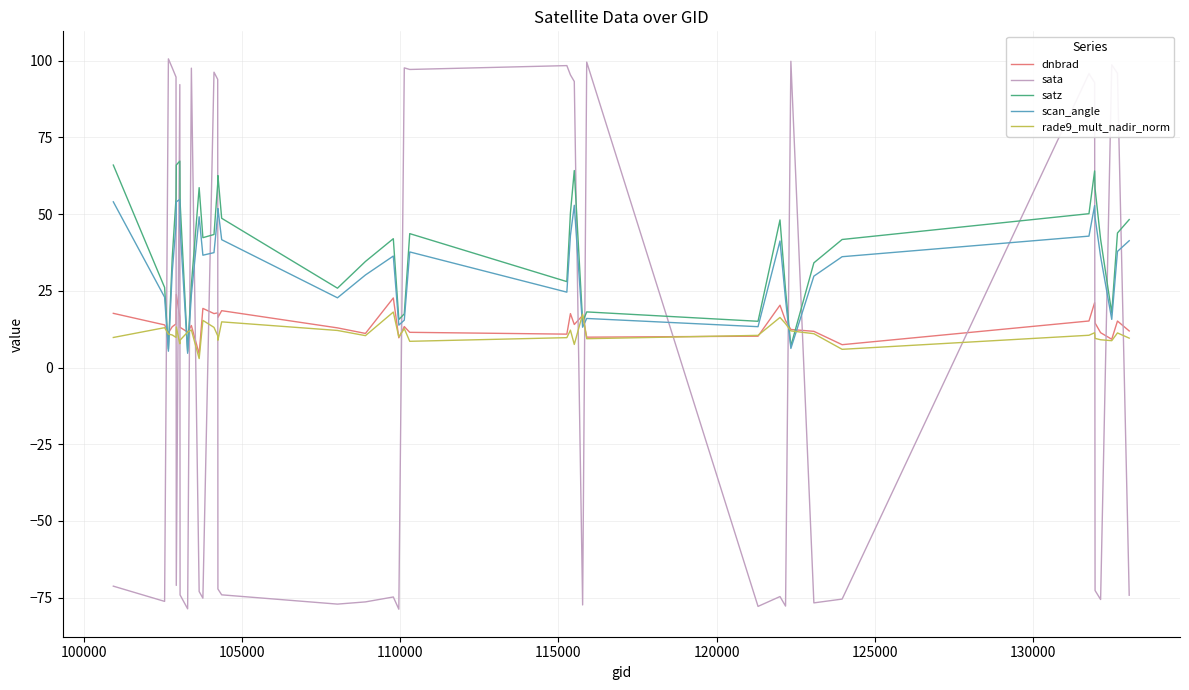

What is the maximum value for scan_angle?

54.7